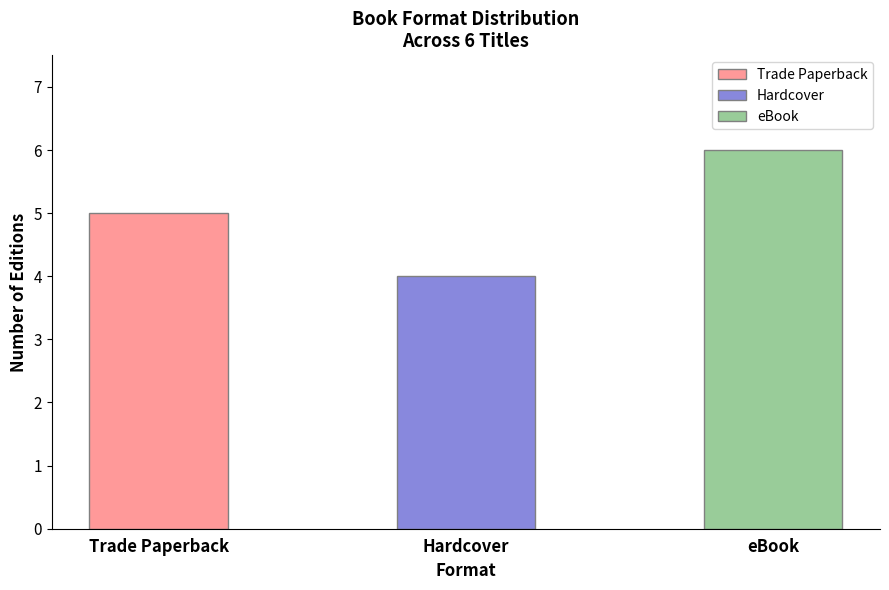

What is the minimum value shown in the chart?

4